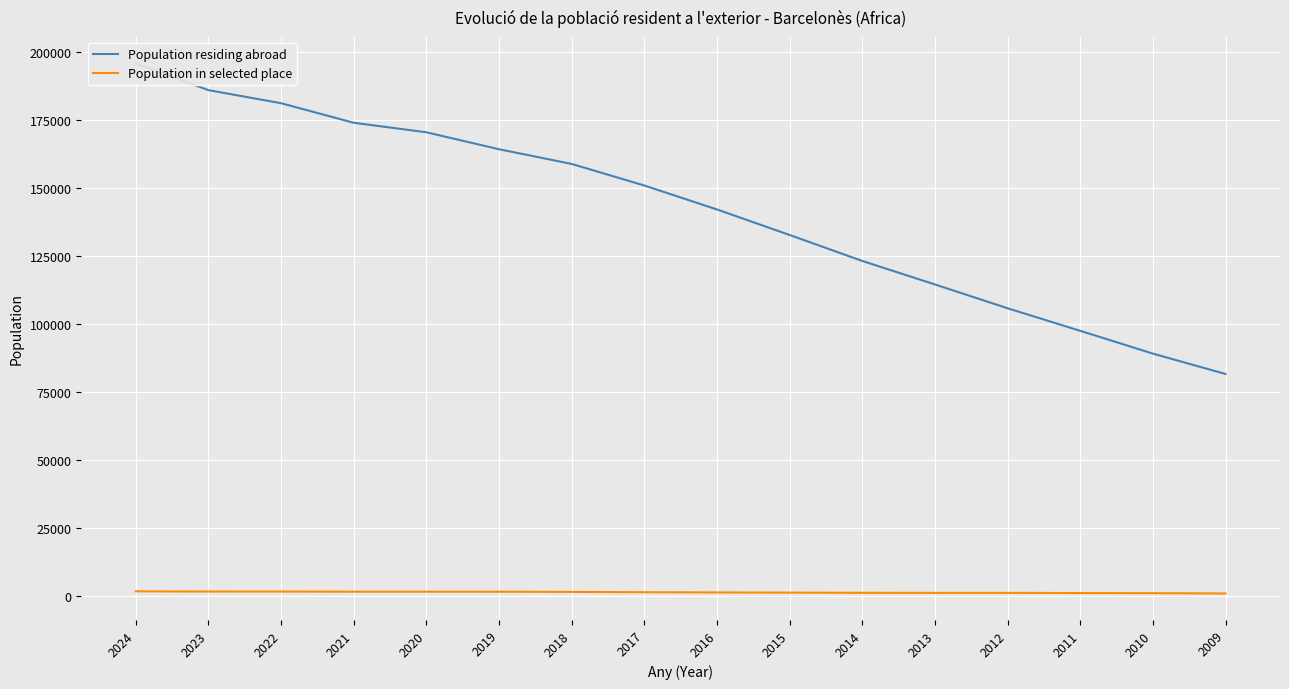

True or false: Population in selected place has more than 2 points higher than both neighbors.

False